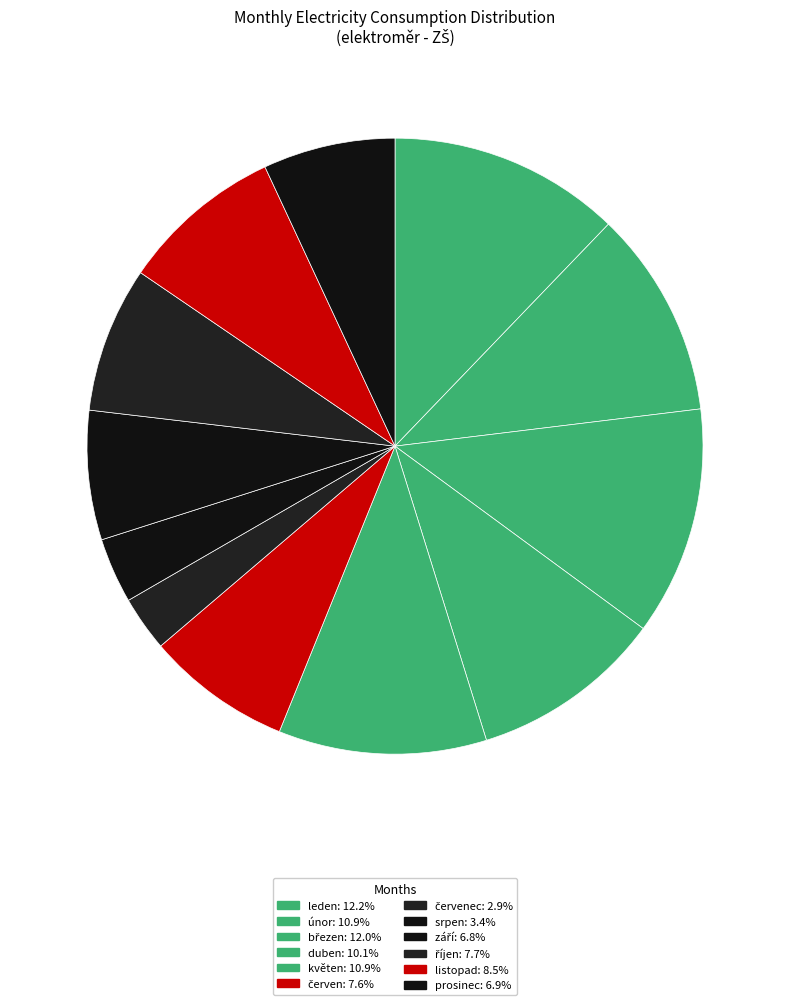

Which category has the biggest portion of the pie?

leden